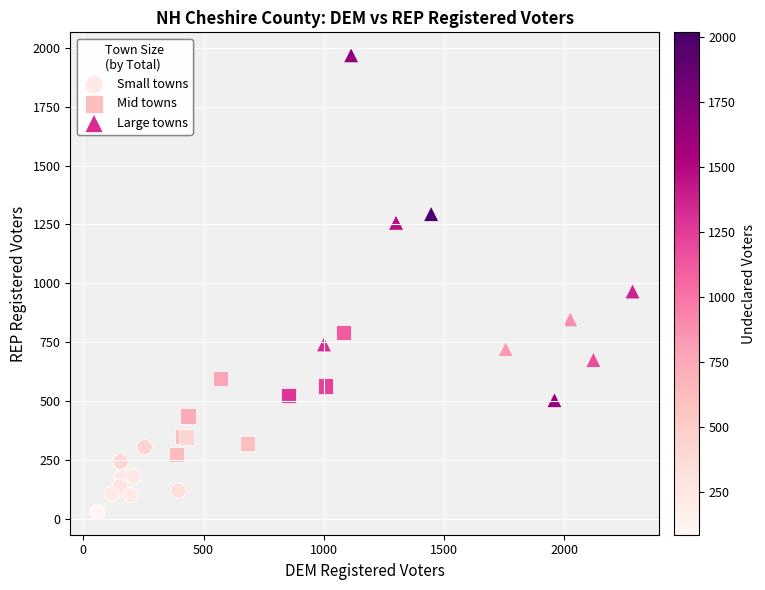

Which series has the widest spread of Y values?

Large towns